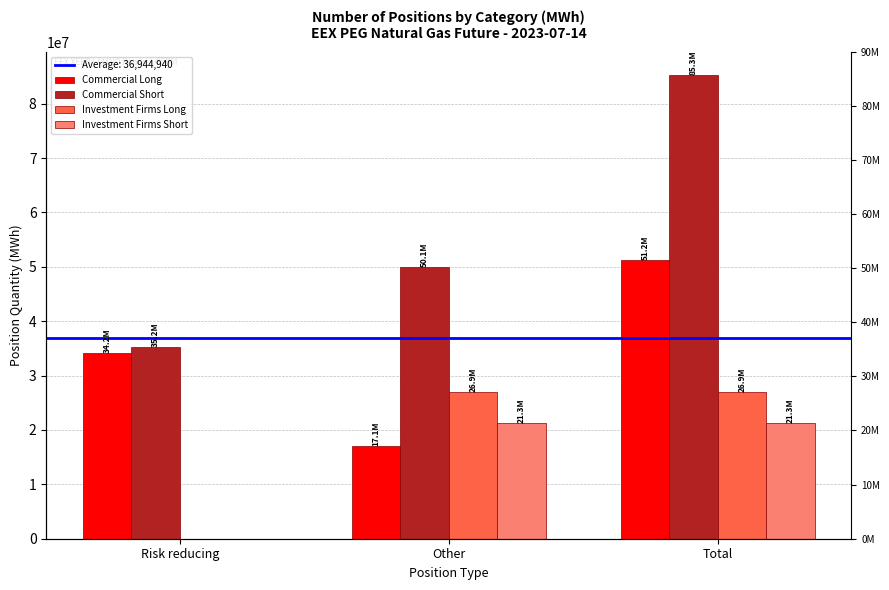

What are all the series names shown in the legend?

Commercial Long, Commercial Short, Investment Firms Long, Investment Firms Short